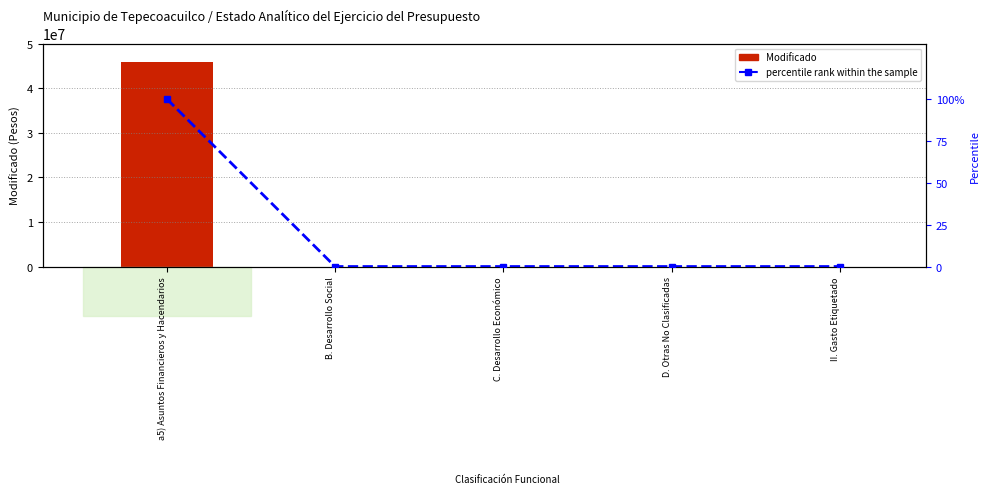

At how many categories does at least one series exceed 29921408?

1